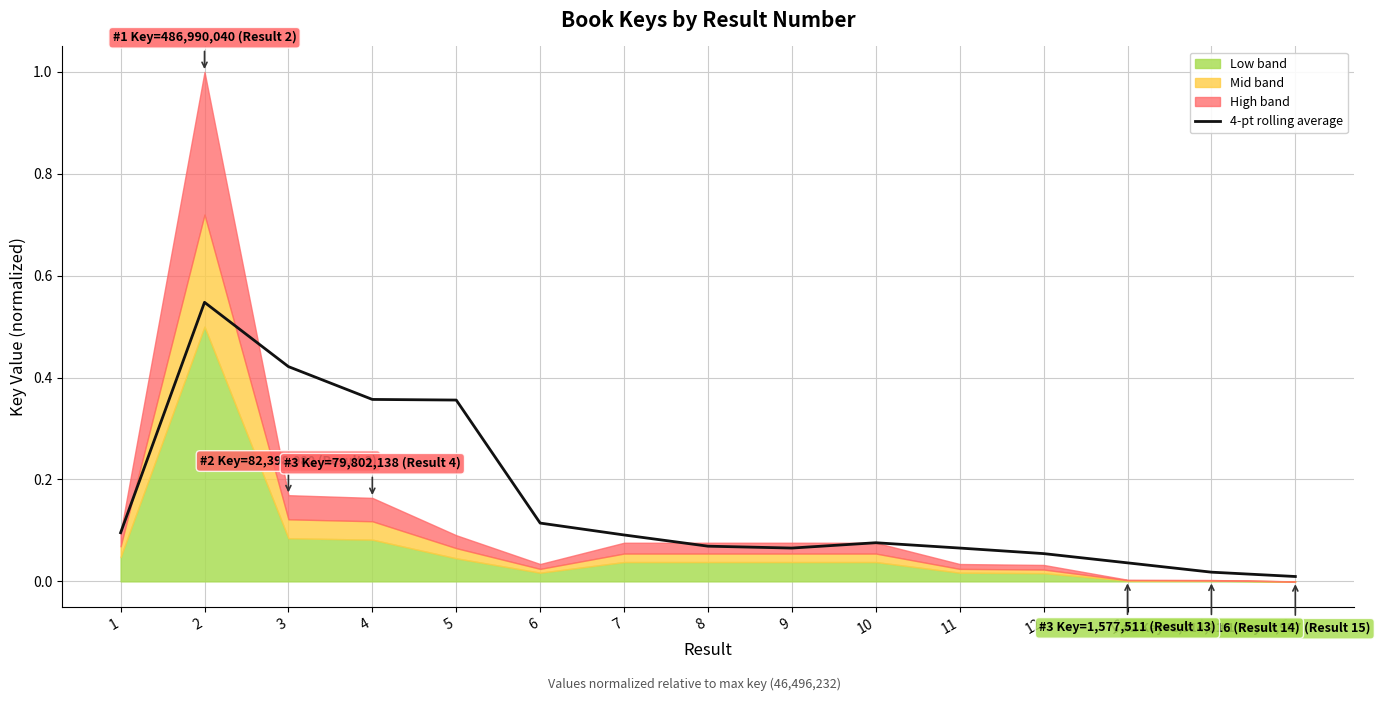

Reading left to right, what are all the values shown in this chart?

1=0.1	2=0.5	3=0.4	4=0.4	5=0.4	6=0.1	7=0.1	8=0.1	9=0.1	10=0.1	11=0.1	12=0.1	13=0.0	14=0.0	15=0.0